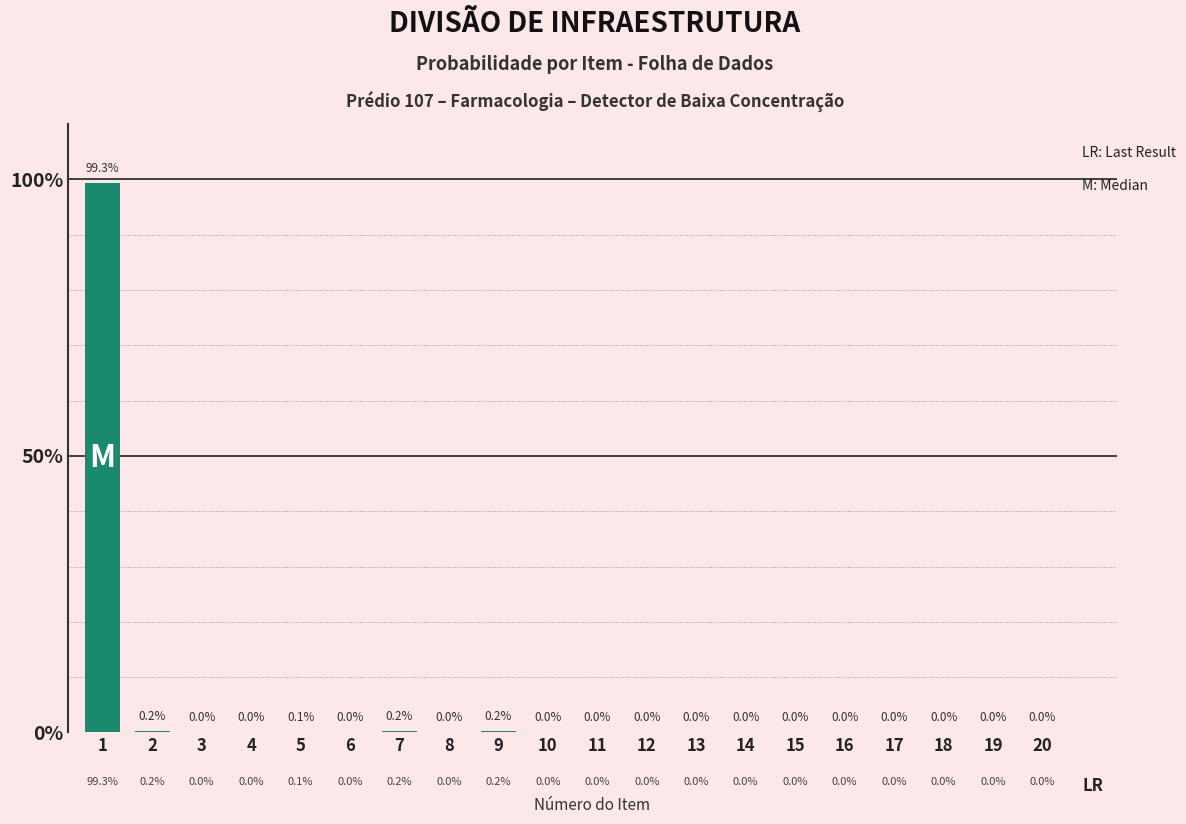

Between 9 and 14, which is larger?

9